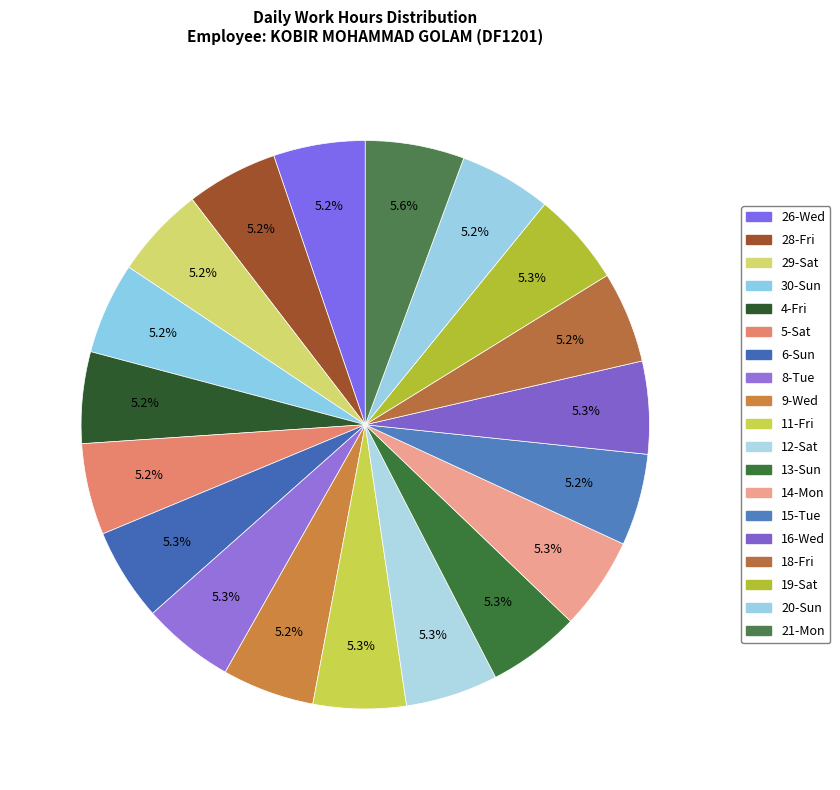

How many segments does this pie chart have?

19